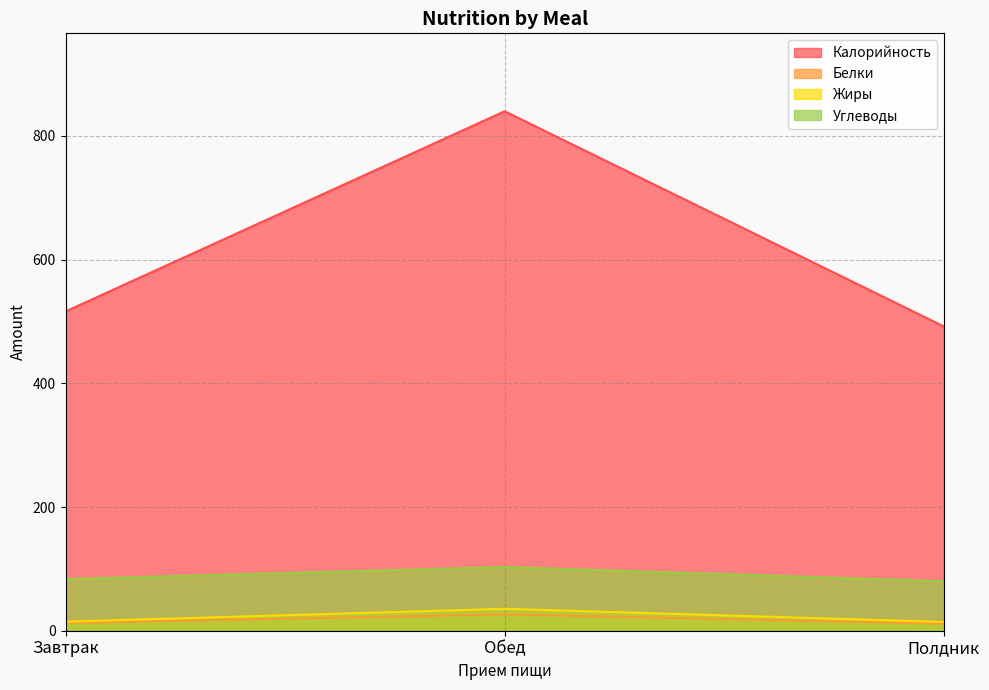

What is the difference between the highest and lowest values at Завтрак?

503.6